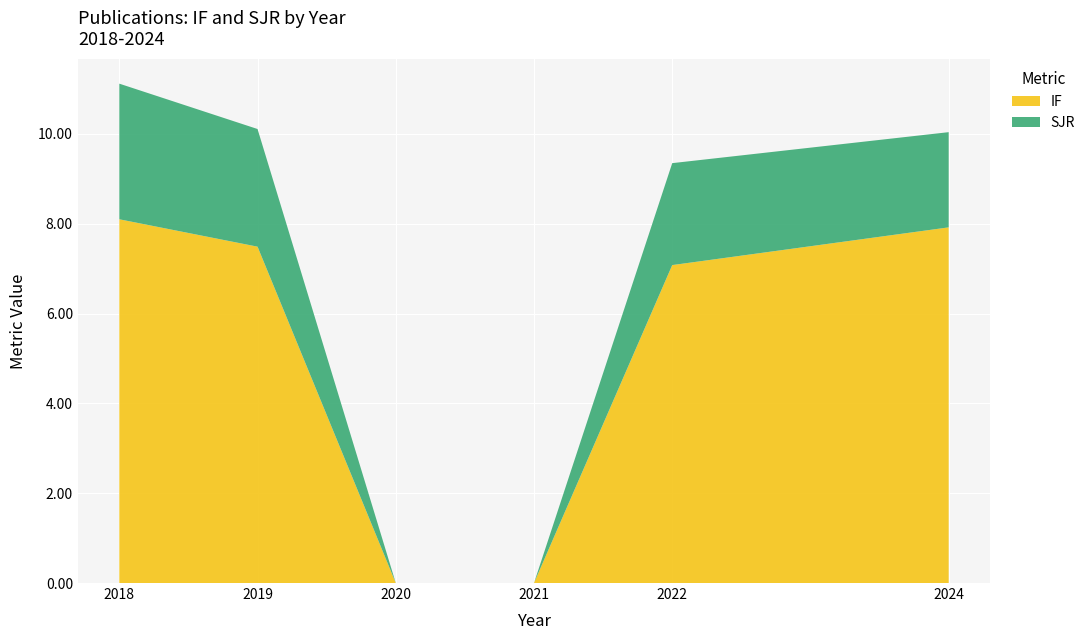

Reading left to right, transcribe the values for IF.

2018=8.1	2019=7.5	2020=0.0	2021=0.0	2022=7.1	2024=7.9